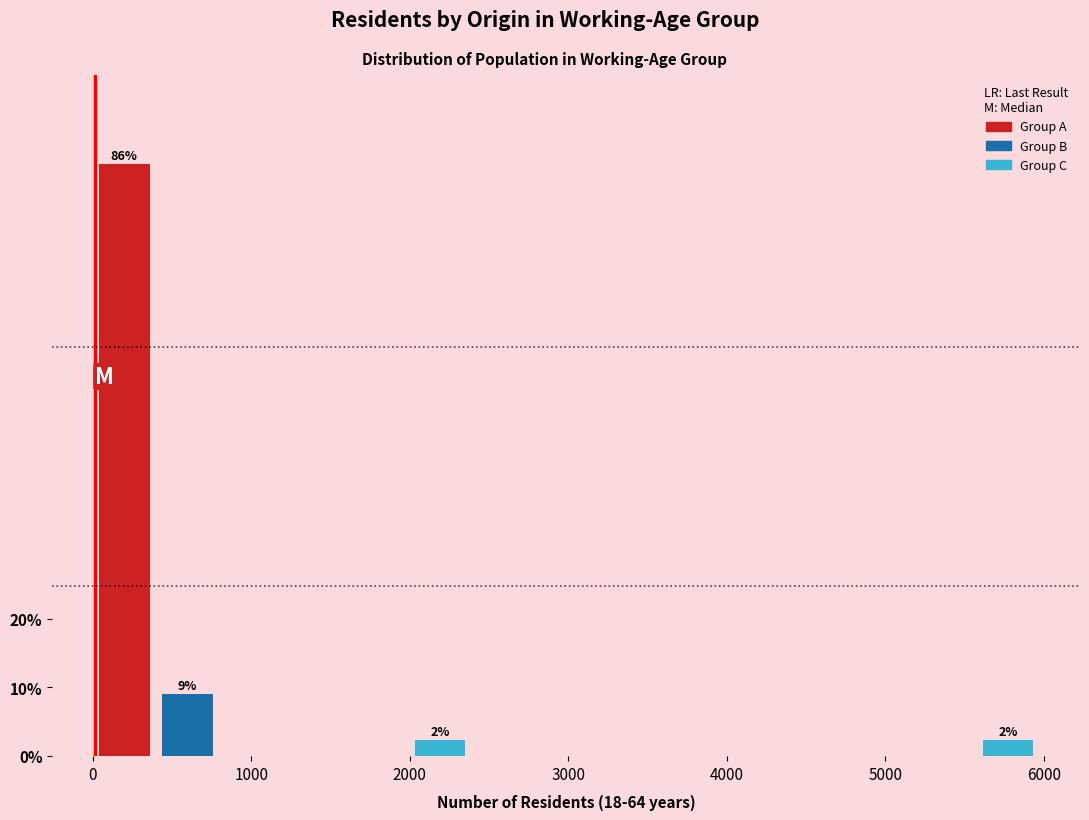

Around what value on the x-axis is the tallest bar? Give the approximate position of its centre, as read against the axis.

200